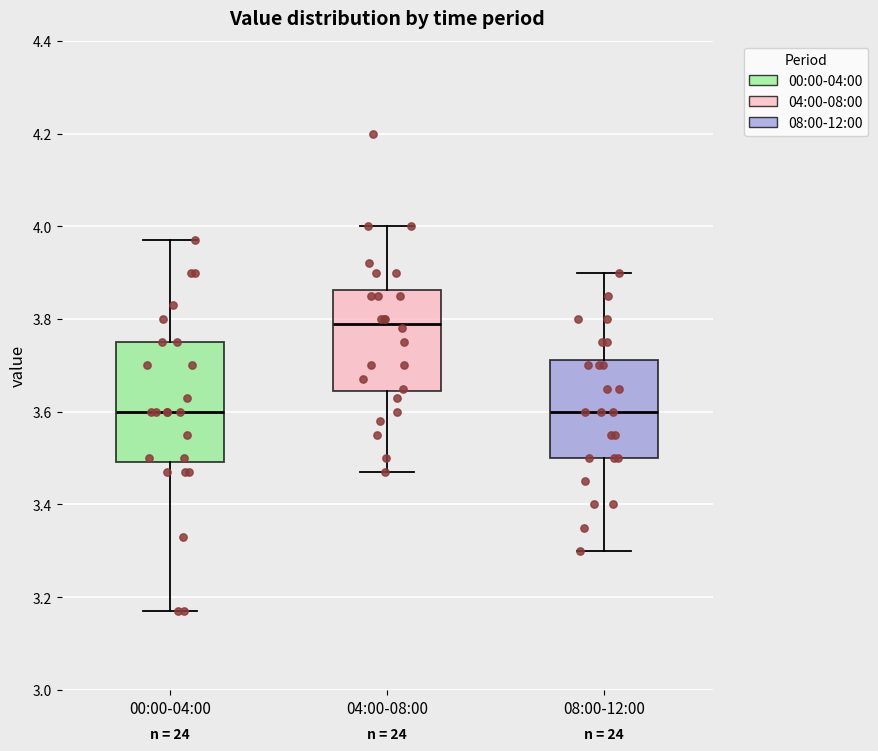

Which box is the tallest, from its lower edge to its upper edge?

00:00-04:00